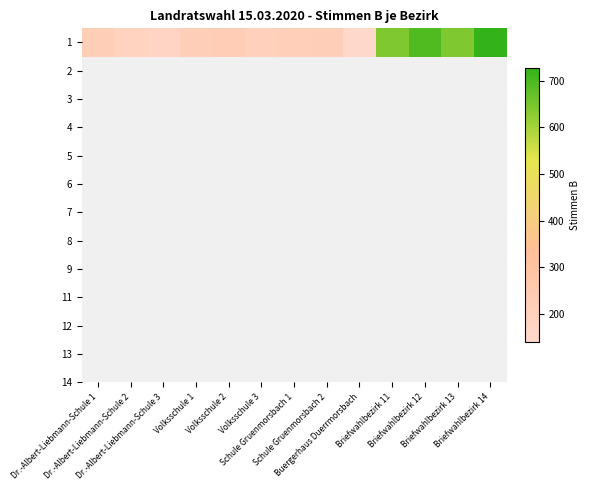

What is the sum of the values at Briefwahlbezirk 11 and Schule Gruenmorsbach 1?

850